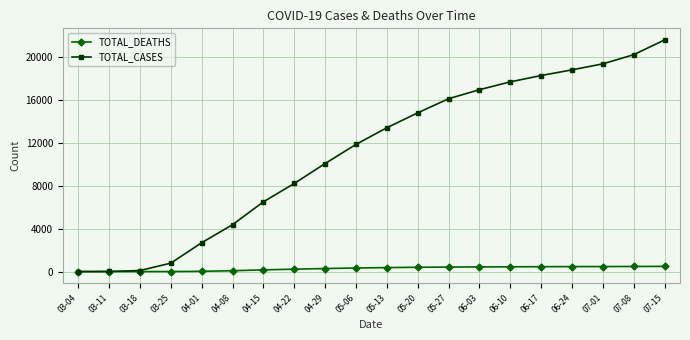

List the series in order of their peak value, highest first.

TOTAL_CASES, TOTAL_DEATHS